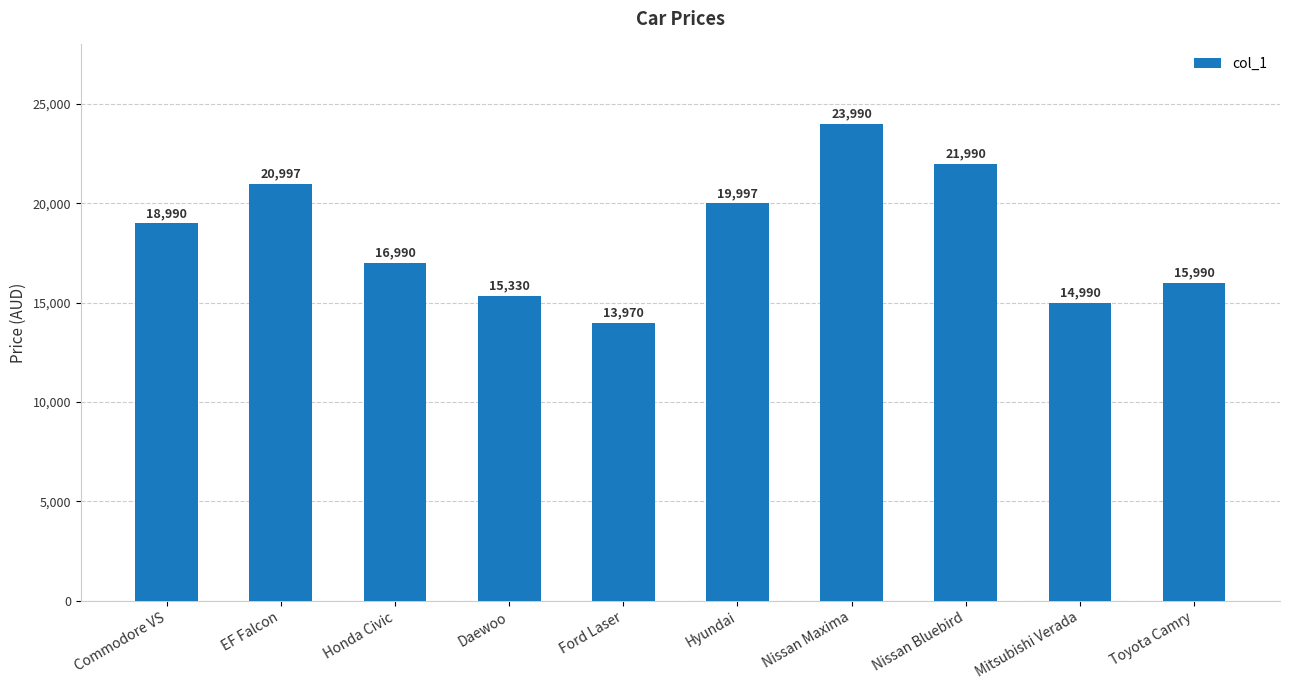

Are the bars grouped side by side (vs. stacked)?

No